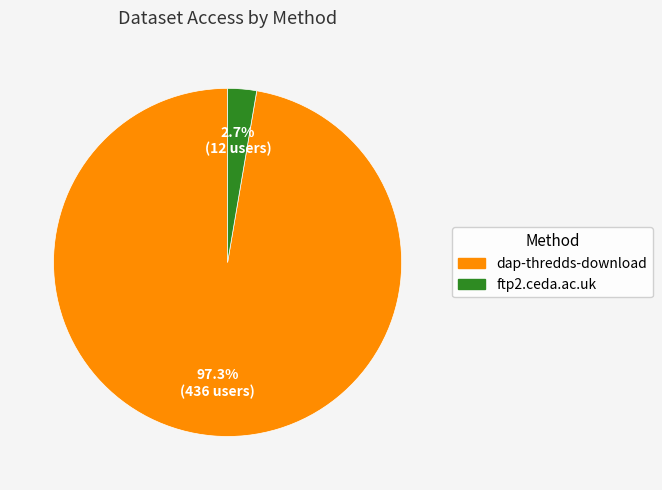

To the nearest percent, what is the combined percentage of ftp2.ceda.ac.uk and dap-thredds-download?

100%